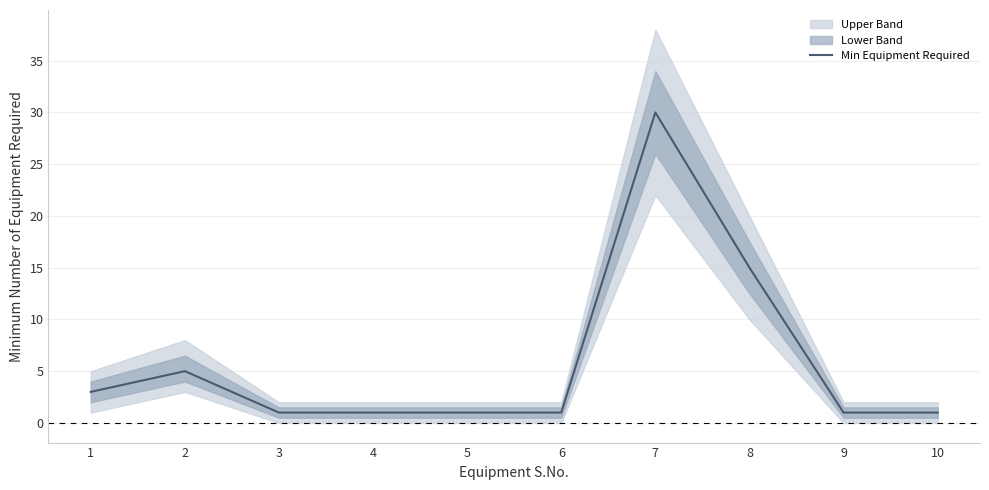

Reading left to right, extract all data points from this chart.

1=3	2=5	3=1	4=1	5=1	6=1	7=30	8=15	9=1	10=1